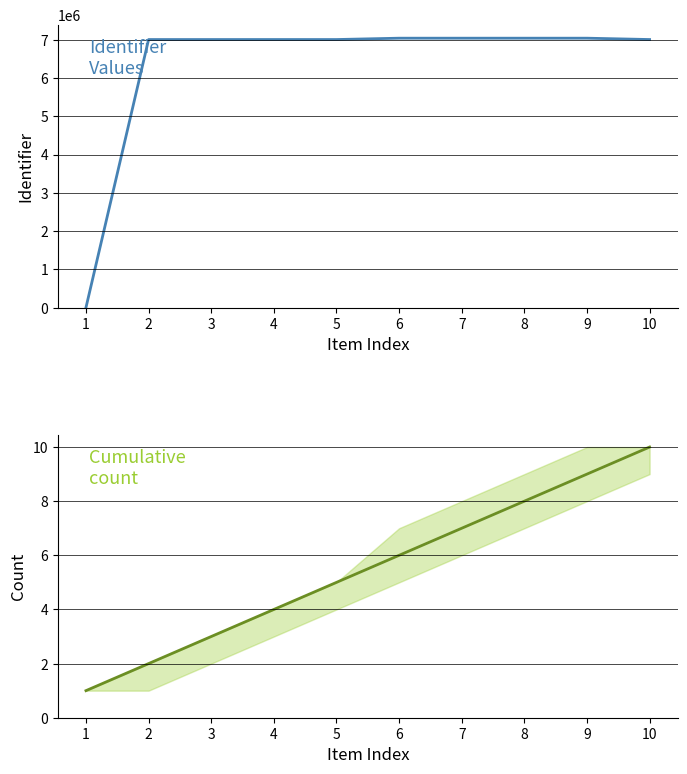

Is it true that Identifier values equals 1992814 at 7?

False